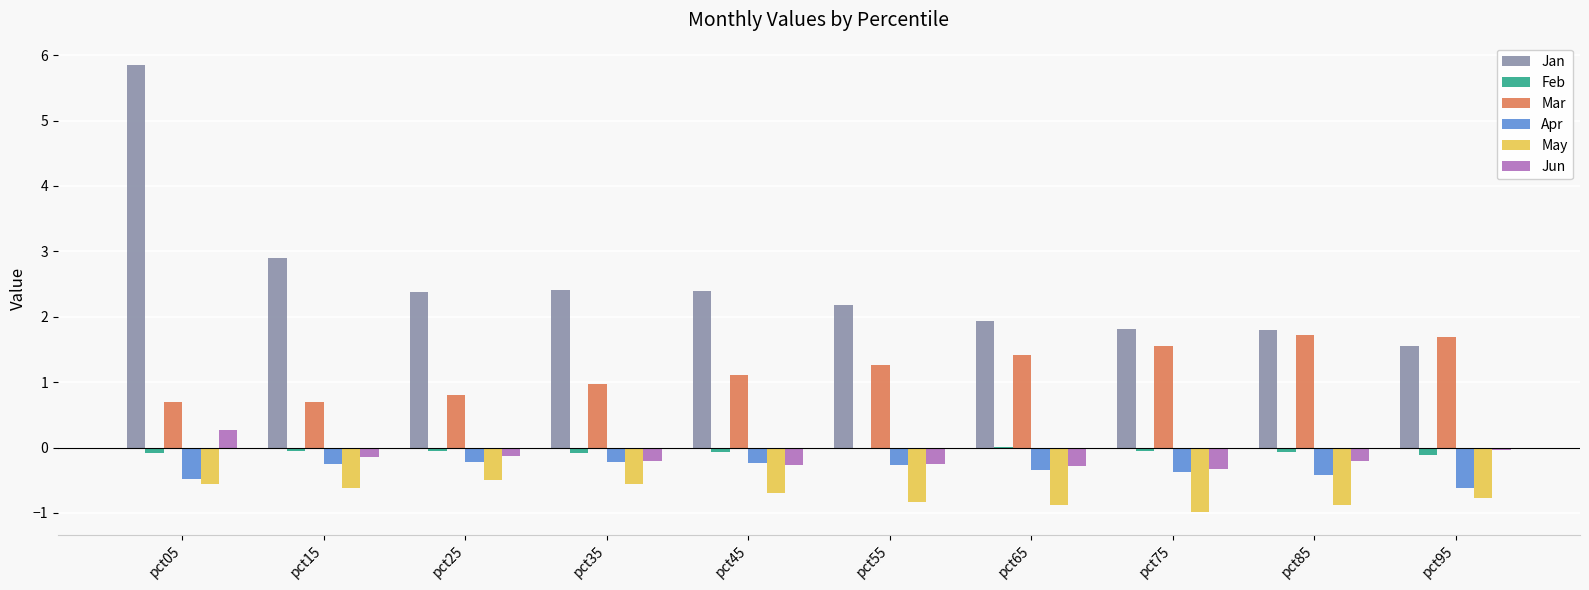

True or false: Feb has a value of -0.1 at pct95.

True